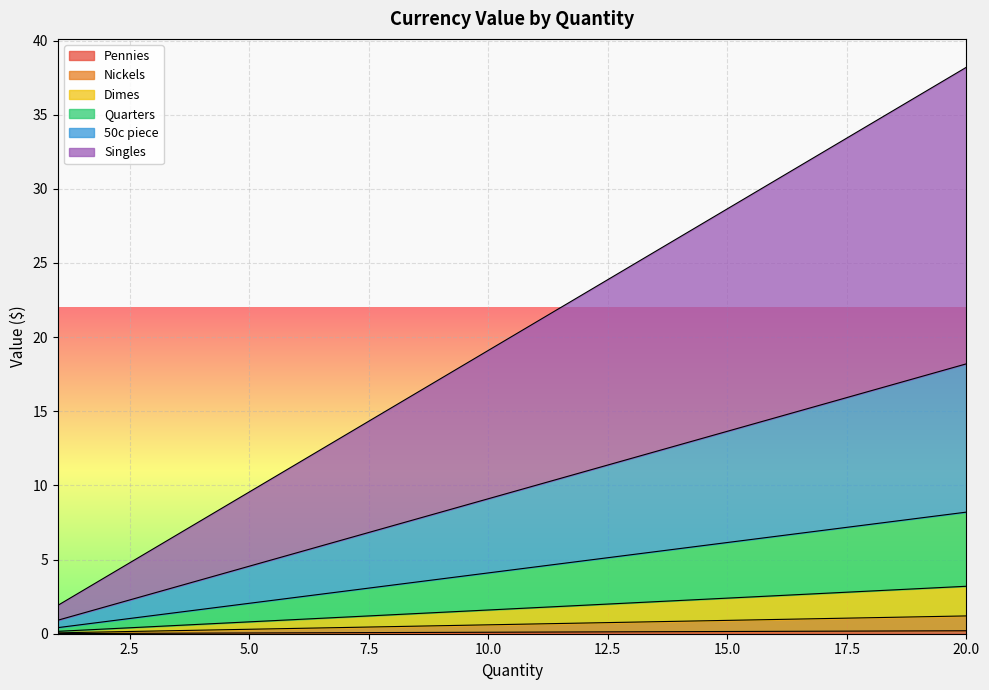

Rank the categories by Nickels value from lowest to highest.

1, 2, 3, 4, 5, 6, 7, 8, 9, 10, 11, 12, 13, 14, 15, 16, 17, 18, 19, 20